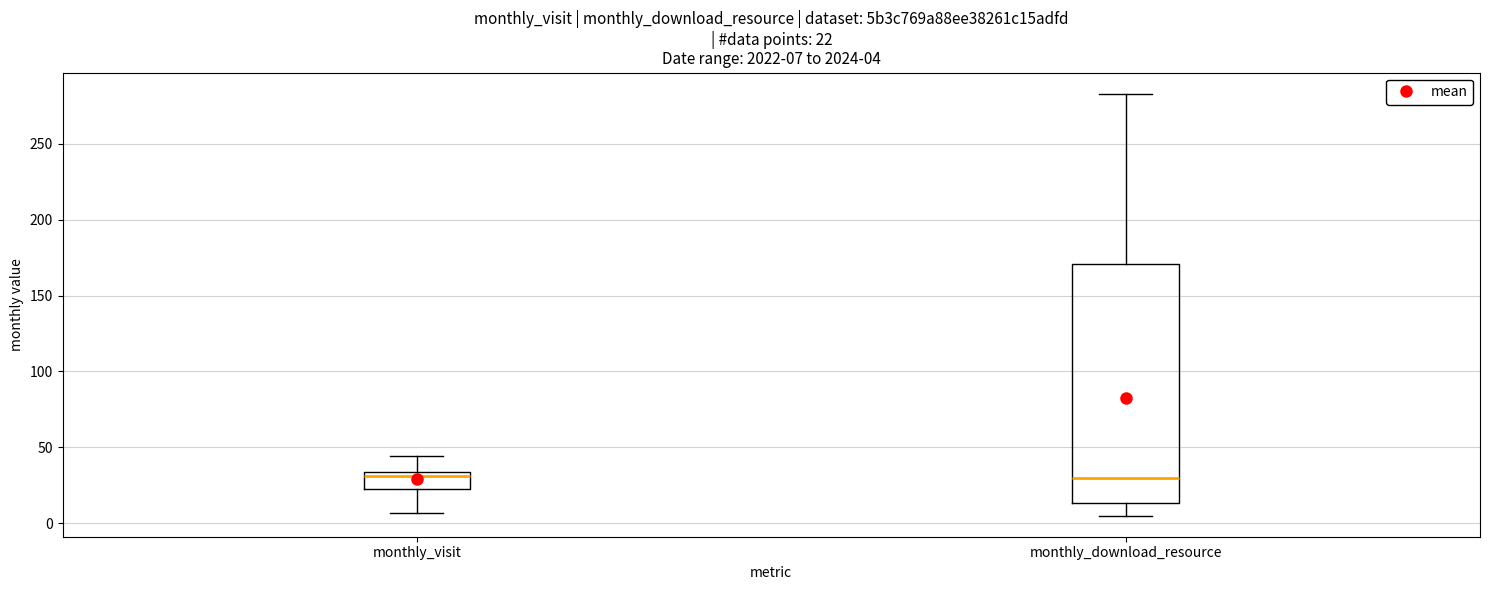

Which box is the tallest, from its lower edge to its upper edge?

monthly_download_resource